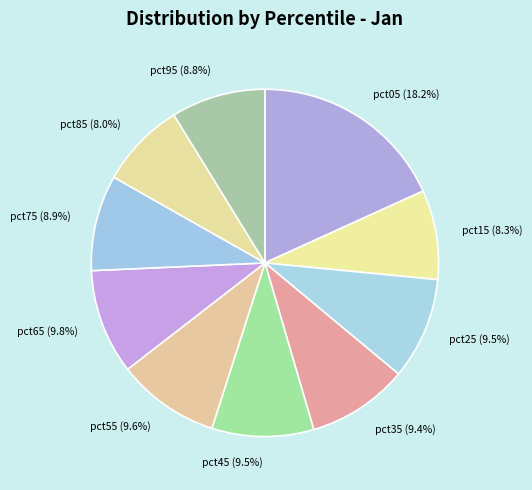

How many slices are in this pie chart?

10